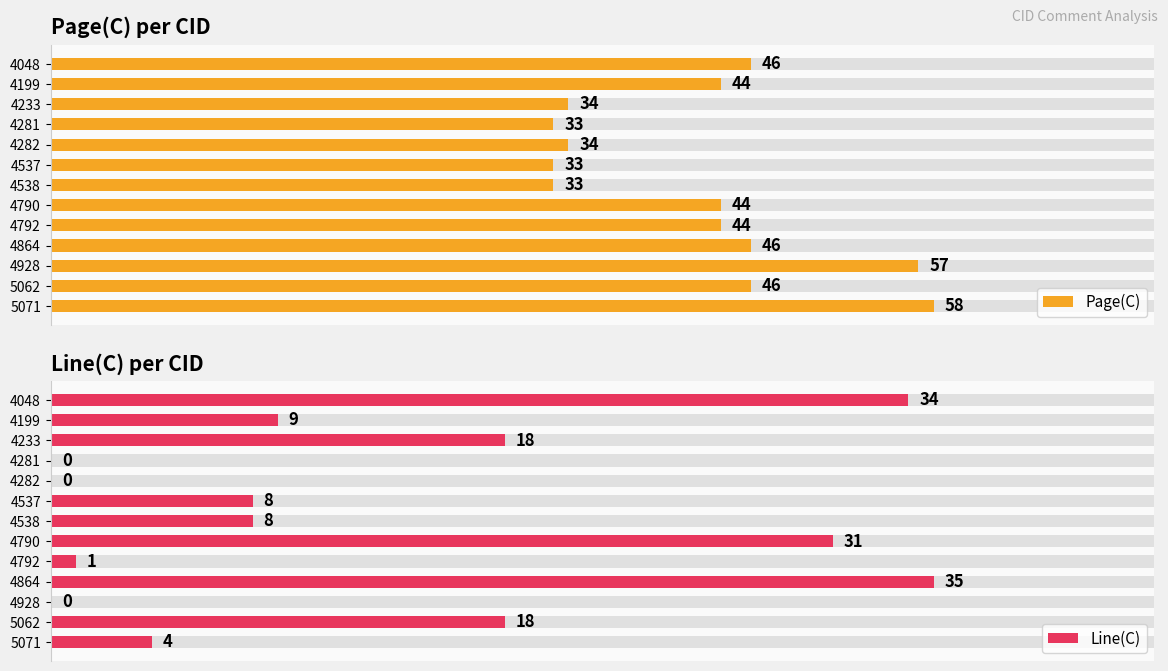

Which series has the largest range (max minus min)?

Line(C)